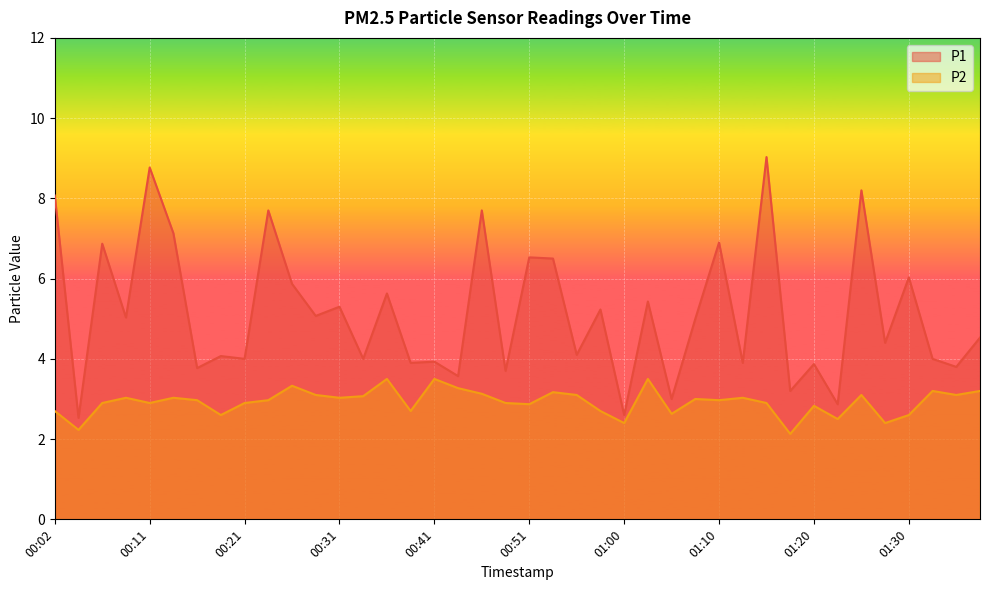

Reading left to right, extract all data points from this chart.

P1: 00:02=8.1	00:04=2.5	00:07=6.9	00:09=5.0	00:11=8.8	00:14=7.1	00:16=3.8	00:19=4.1	00:21=4.0	00:24=7.7	00:26=5.9	00:29=5.1	00:31=5.3	00:34=4.0	00:36=5.6	00:38=3.9	00:41=3.9	00:43=3.6	00:46=7.7	00:48=3.7	00:51=6.5	00:53=6.5	00:56=4.1	00:58=5.2	01:00=2.6	01:03=5.4	01:05=3.0	01:08=5.0	01:10=6.9	01:13=3.9	01:15=9.0	01:18=3.2	01:20=3.9	01:23=2.9	01:25=8.2	01:27=4.4	01:30=6.0	01:32=4.0	01:35=3.8	01:37=4.5
P2: 00:02=2.7	00:04=2.2	00:07=2.9	00:09=3.0	00:11=2.9	00:14=3.0	00:16=3.0	00:19=2.6	00:21=2.9	00:24=3.0	00:26=3.3	00:29=3.1	00:31=3.0	00:34=3.1	00:36=3.5	00:38=2.7	00:41=3.5	00:43=3.3	00:46=3.1	00:48=2.9	00:51=2.9	00:53=3.2	00:56=3.1	00:58=2.7	01:00=2.4	01:03=3.5	01:05=2.6	01:08=3.0	01:10=3.0	01:13=3.0	01:15=2.9	01:18=2.1	01:20=2.8	01:23=2.5	01:25=3.1	01:27=2.4	01:30=2.6	01:32=3.2	01:35=3.1	01:37=3.2